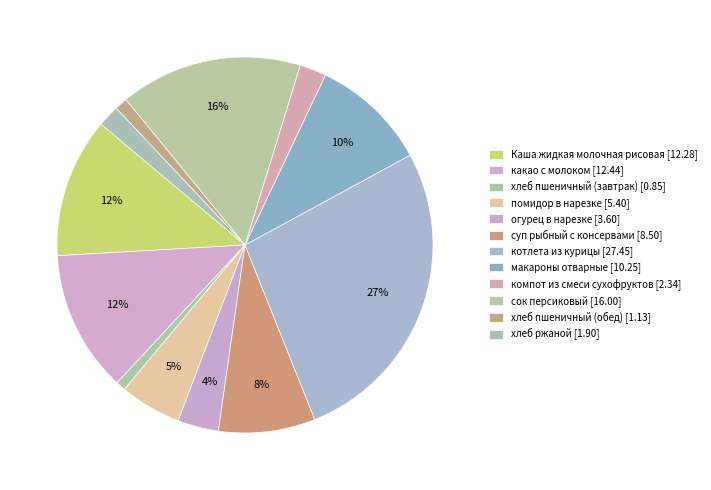

Is it true that котлета из курицы is 34% of the pie?

False